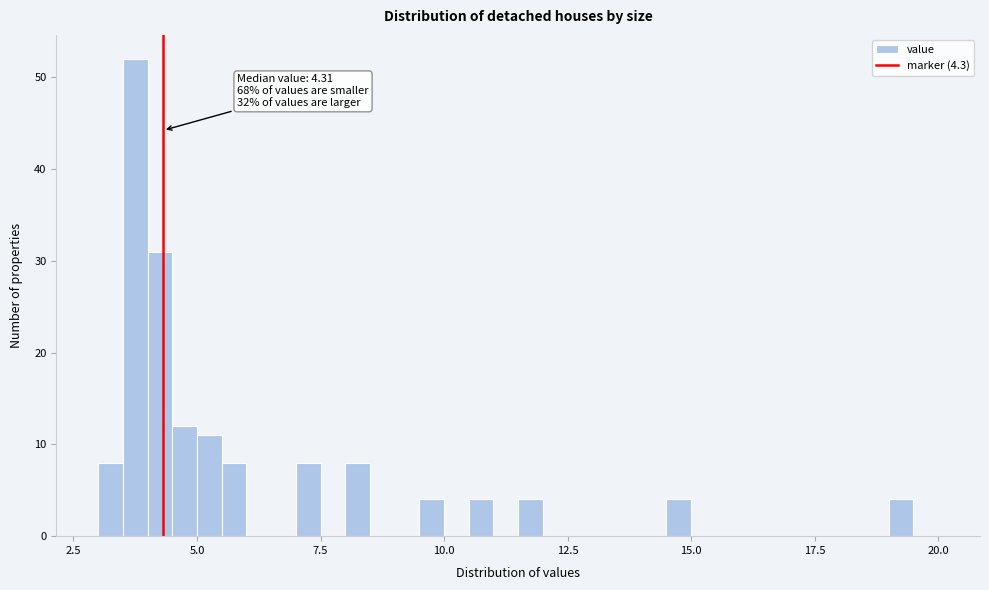

Around what value on the x-axis is the tallest bar? Give the approximate position of its centre, as read against the axis.

4.0